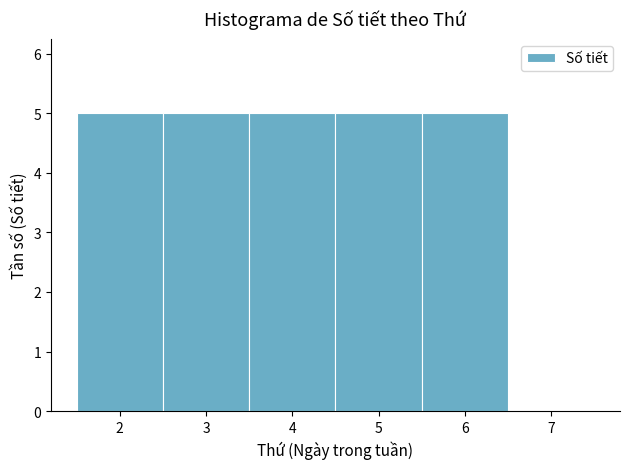

How tall is the bar that spans 5.5 to 6.5 on the x-axis? The values are not printed on the chart, so give them approximately, as read against the axis.

5